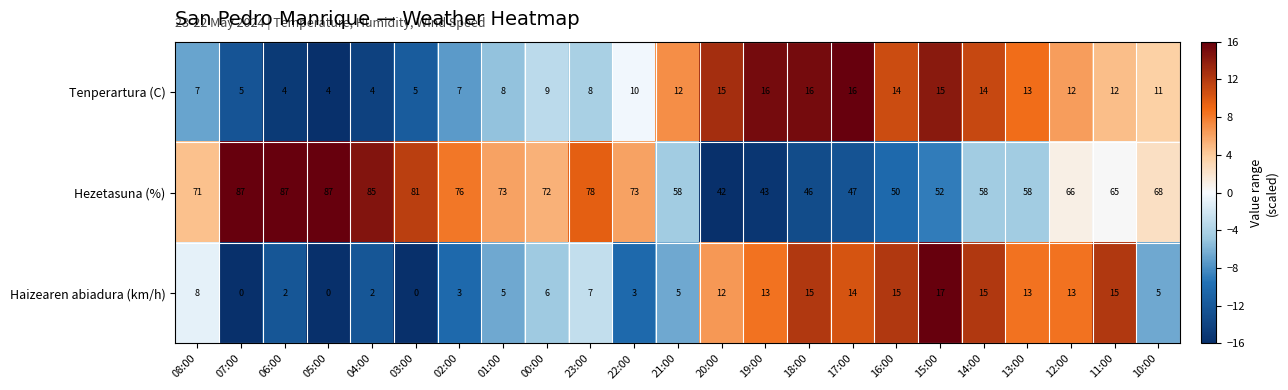

True or false: Tenperartura (C) has a value of 26 at 19:00.

False